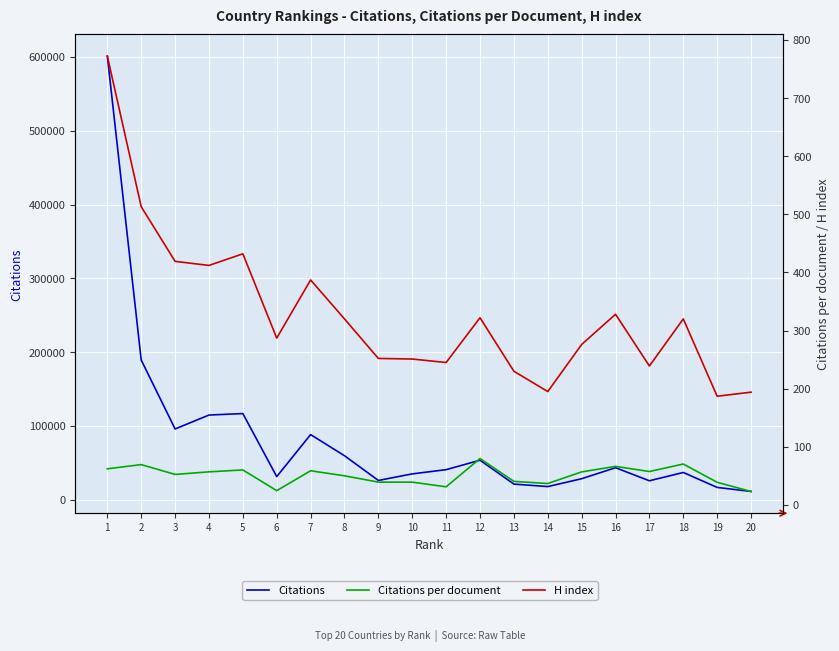

At which category does H index reach its first local peak?

5